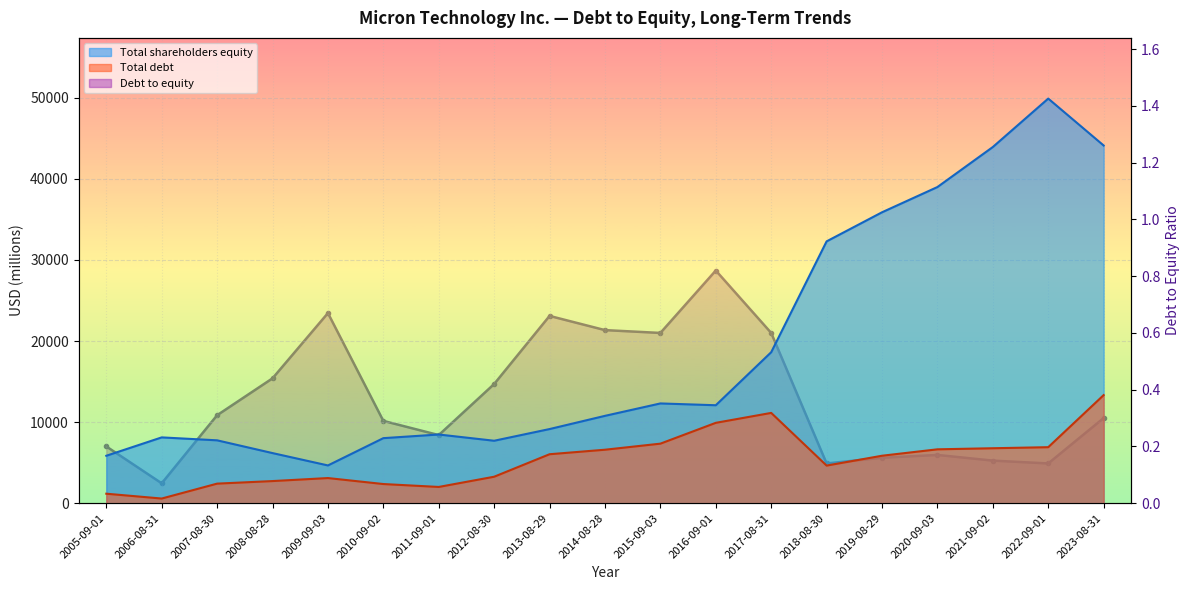

Reading right to left, what are all the values shown in this chart?

Total debt: 2023-08-31=13330.0	2022-09-01=6906.0	2021-09-02=6776.0	2020-09-03=6643.0	2019-08-29=5851.0	2018-08-30=4636.0	2017-08-31=11134.0	2016-09-01=9910.0	2015-09-03=7341.0	2014-08-28=6593.0	2013-08-29=6037.0	2012-08-30=3262.0	2011-09-01=2001.0	2010-09-02=2360.0	2009-09-03=3098.0	2008-08-28=2726.0	2007-08-30=2410.0	2006-08-31=571.0	2005-09-01=1167.0
Total shareholders equity: 2023-08-31=44120.0	2022-09-01=49907.0	2021-09-02=43933.0	2020-09-03=38996.0	2019-08-29=35881.0	2018-08-30=32294.0	2017-08-31=18621.0	2016-09-01=12080.0	2015-09-03=12302.0	2014-08-28=10771.0	2013-08-29=9142.0	2012-08-30=7700.0	2011-09-01=8470.0	2010-09-02=8020.0	2009-09-03=4654.0	2008-08-28=6178.0	2007-08-30=7752.0	2006-08-31=8114.0	2005-09-01=5847.0
Debt to equity: 2023-08-31=0.3	2022-09-01=0.1	2021-09-02=0.1	2020-09-03=0.2	2019-08-29=0.2	2018-08-30=0.1	2017-08-31=0.6	2016-09-01=0.8	2015-09-03=0.6	2014-08-28=0.6	2013-08-29=0.7	2012-08-30=0.4	2011-09-01=0.2	2010-09-02=0.3	2009-09-03=0.7	2008-08-28=0.4	2007-08-30=0.3	2006-08-31=0.1	2005-09-01=0.2